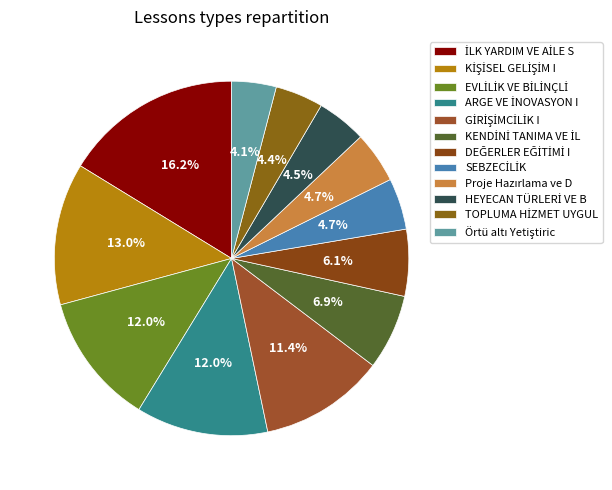

How many segments does this pie chart have?

12